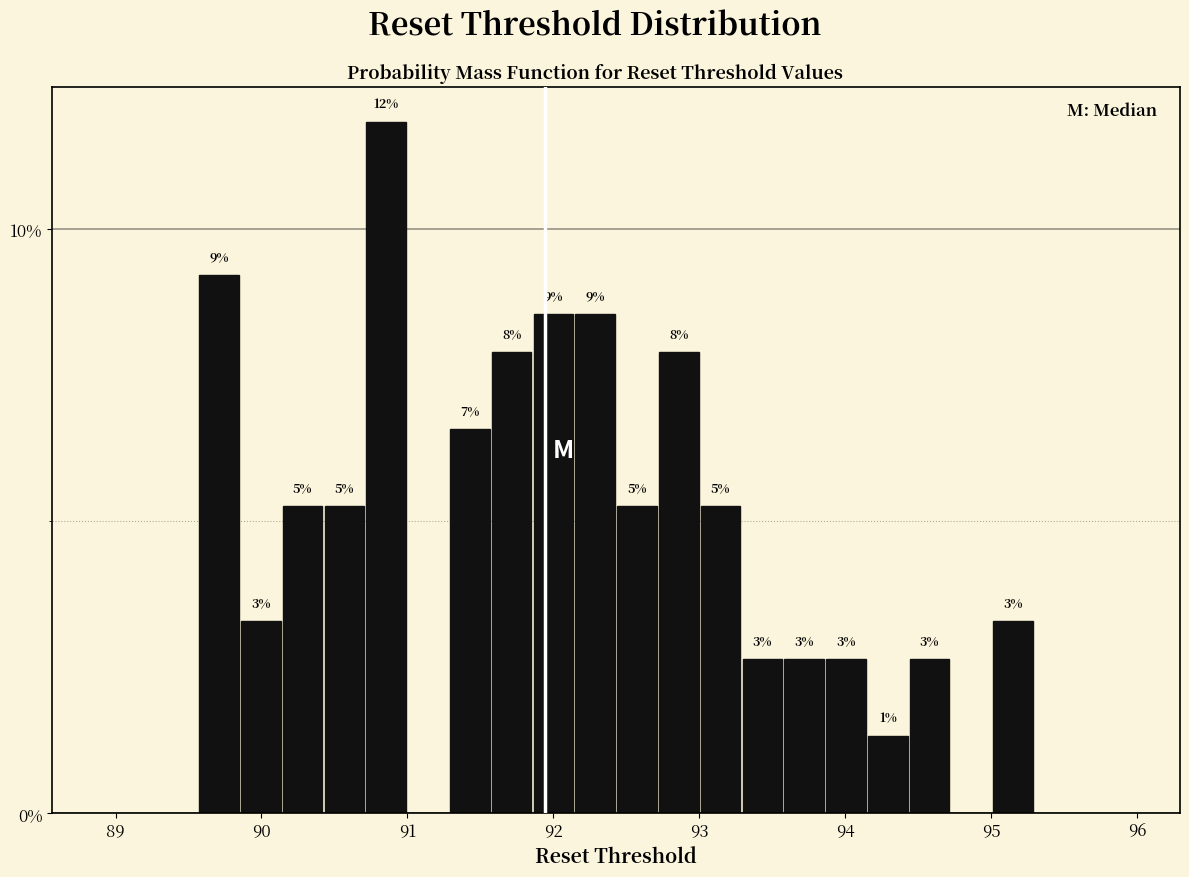

Read against the x-axis, roughly where is the centre of the tallest bar?

90.9